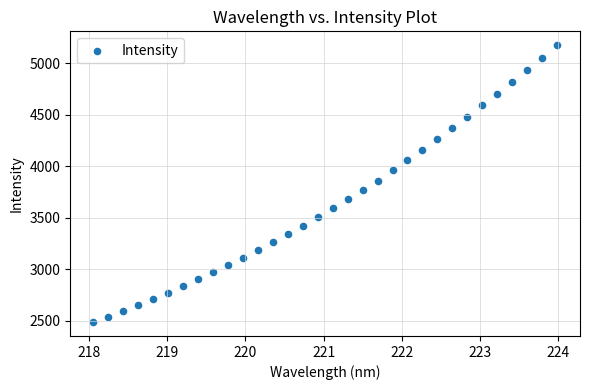

What is the range of Y values (max minus min)?

2690.2